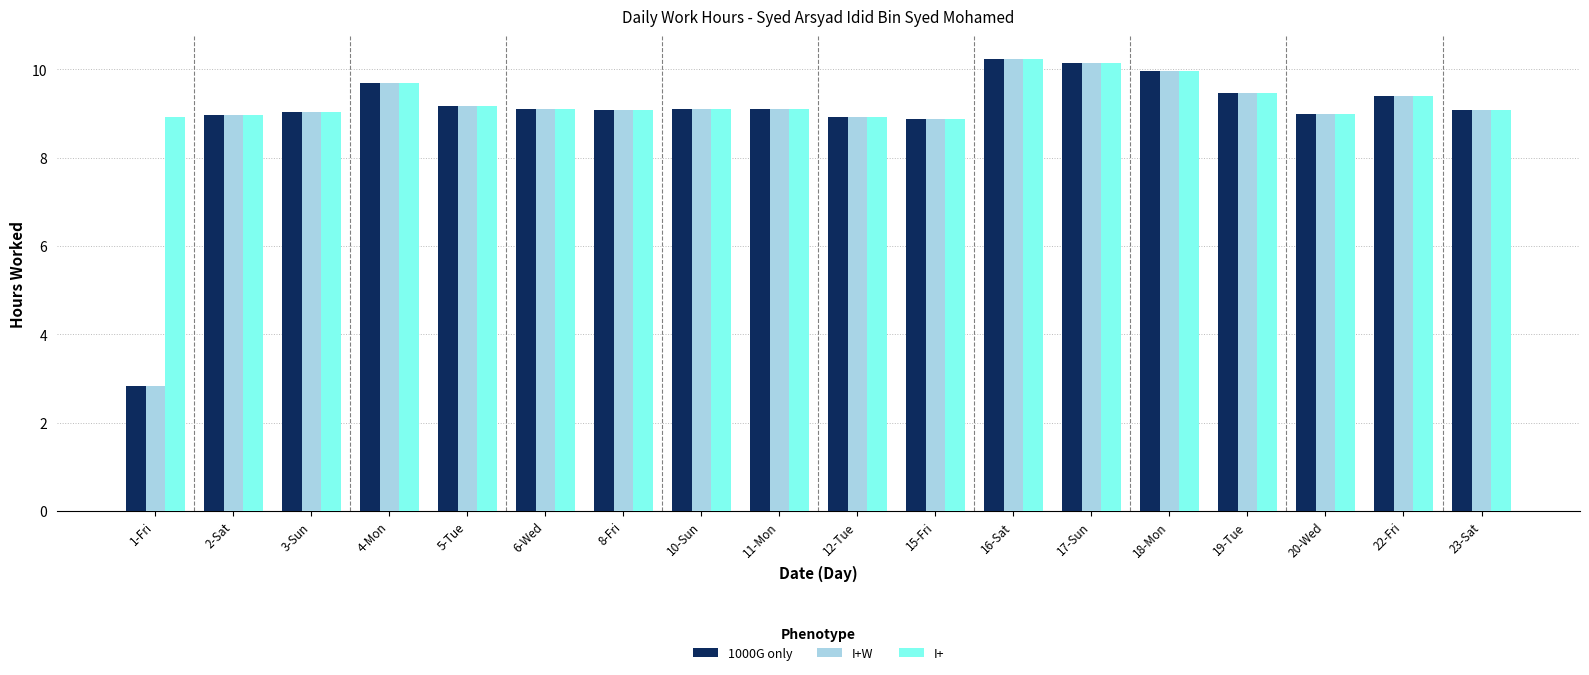

True or false: I+ has a value of 9.0 at 3-Sun.

True